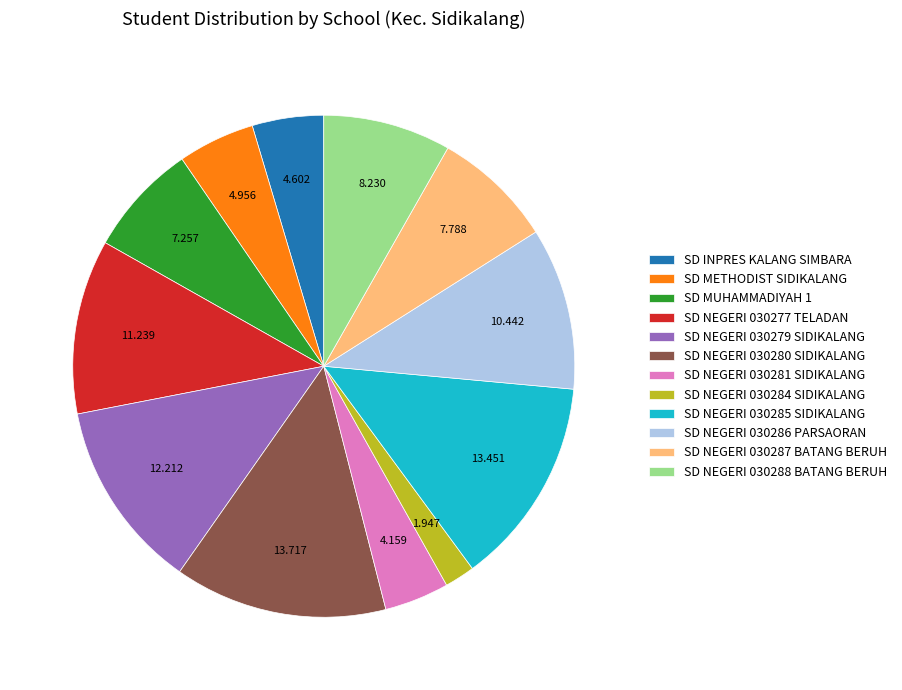

Does SD NEGERI 030286 PARSAORAN account for over 50% of the chart?

No